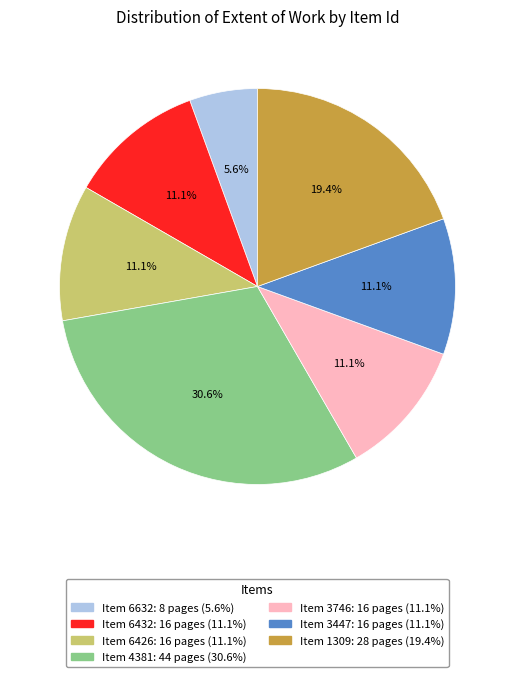

Is there a majority slice in this chart?

No